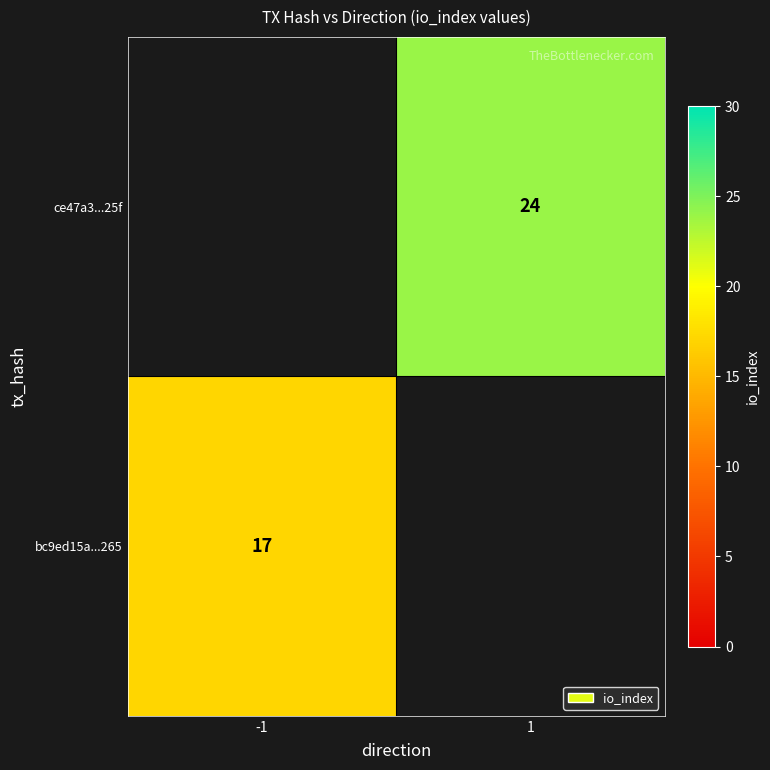

What value does the ce47a3...25f series have at 1, to the nearest 5?

25